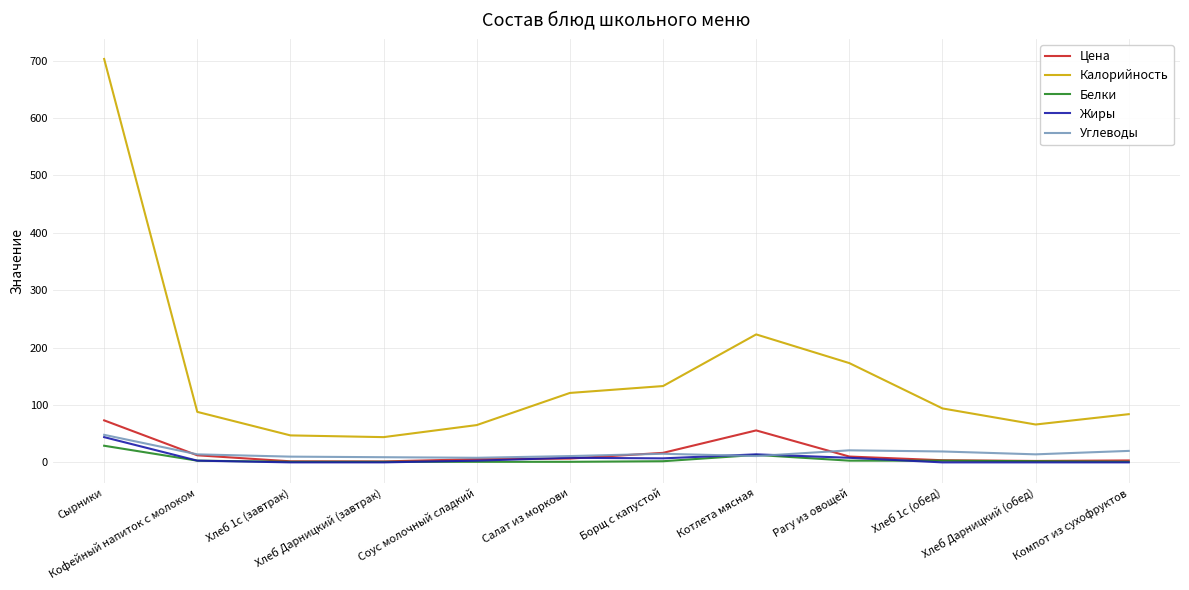

What position from the right is Хлеб 1с (обед)?

3